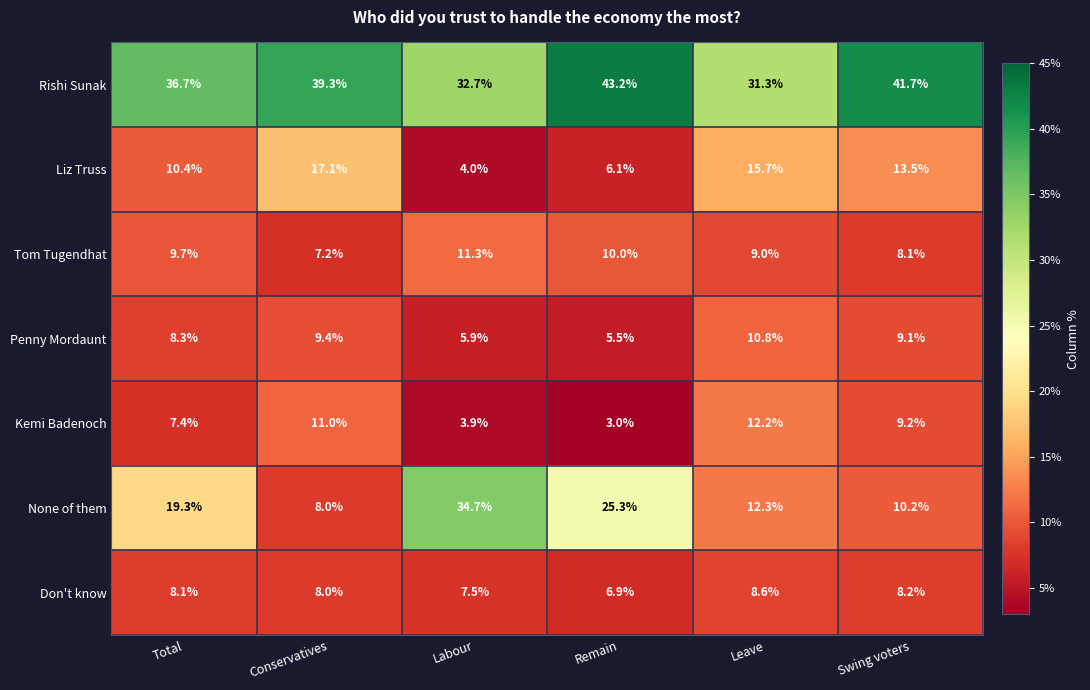

What is the greatest value displayed?

43.2